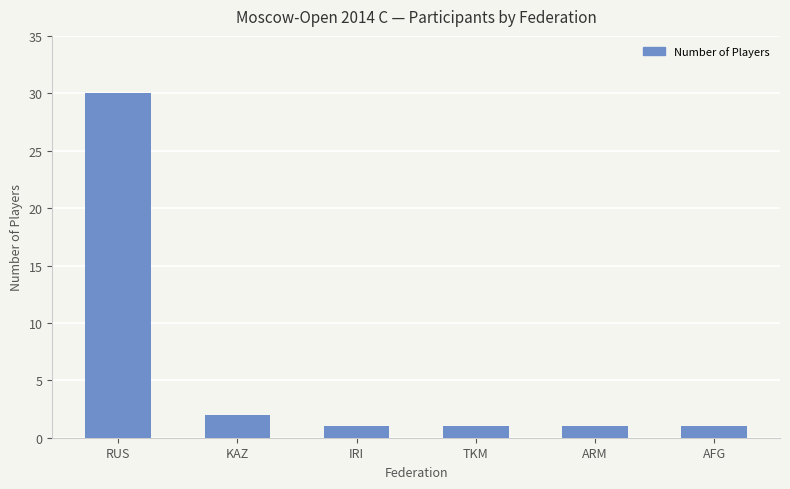

Is it true that the value at RUS is 30?

True